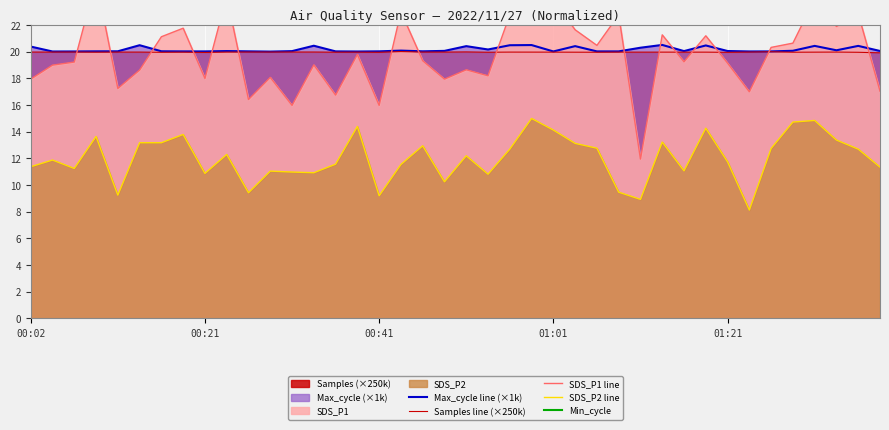

Reading left to right, what are all the values shown in this chart?

Max_cycle line (×1k): 20.4	20.0	20.0	20.0	20.0	20.5	20.0	20.0	20.0	20.1	20.0	20.0	20.1	20.5	20.0	20.0	20.0	20.1	20.0	20.1	20.4	20.2	20.5	20.5	20.0	20.4	20.0	20.0	20.3	20.5	20.1	20.5	20.1	20.0	20.0	20.1	20.4	20.1	20.4	20.1
Samples line (×250k): 20.0	20.0	20.0	20.0	20.0	20.0	20.0	20.0	20.0	20.0	20.0	20.0	20.0	20.0	20.0	20.0	20.0	20.0	20.0	20.0	20.0	20.0	20.0	20.0	20.0	20.0	20.0	20.0	20.0	20.0	20.0	20.0	20.0	20.0	20.0	20.0	20.0	20.0	20.0	19.9
SDS_P1 line: 17.9	19.0	19.2	25.4	17.2	18.6	21.1	21.8	18.0	24.2	16.4	18.1	16.0	19.0	16.8	19.8	16.0	23.0	19.3	17.9	18.6	18.2	22.8	25.8	23.9	21.6	20.5	22.8	11.9	21.3	19.2	21.2	19.1	17.0	20.3	20.6	23.9	21.9	22.9	17.1
SDS_P2 line: 11.4	11.9	11.2	13.7	9.2	13.2	13.2	13.8	10.9	12.3	9.4	11.1	11.0	10.9	11.6	14.4	9.2	11.6	12.9	10.2	12.2	10.8	12.7	15.0	14.1	13.1	12.8	9.5	8.9	13.2	11.1	14.3	11.8	8.1	12.8	14.7	14.8	13.4	12.7	11.3
Min_cycle: 28.0	28.0	28.0	28.0	28.0	28.0	28.0	28.0	28.0	28.0	28.0	28.0	28.0	28.0	28.0	28.0	28.0	28.0	28.0	28.0	28.0	28.0	28.0	28.0	28.0	28.0	28.0	28.0	28.0	28.0	28.0	28.0	28.0	28.0	28.0	28.0	28.0	28.0	28.0	28.0